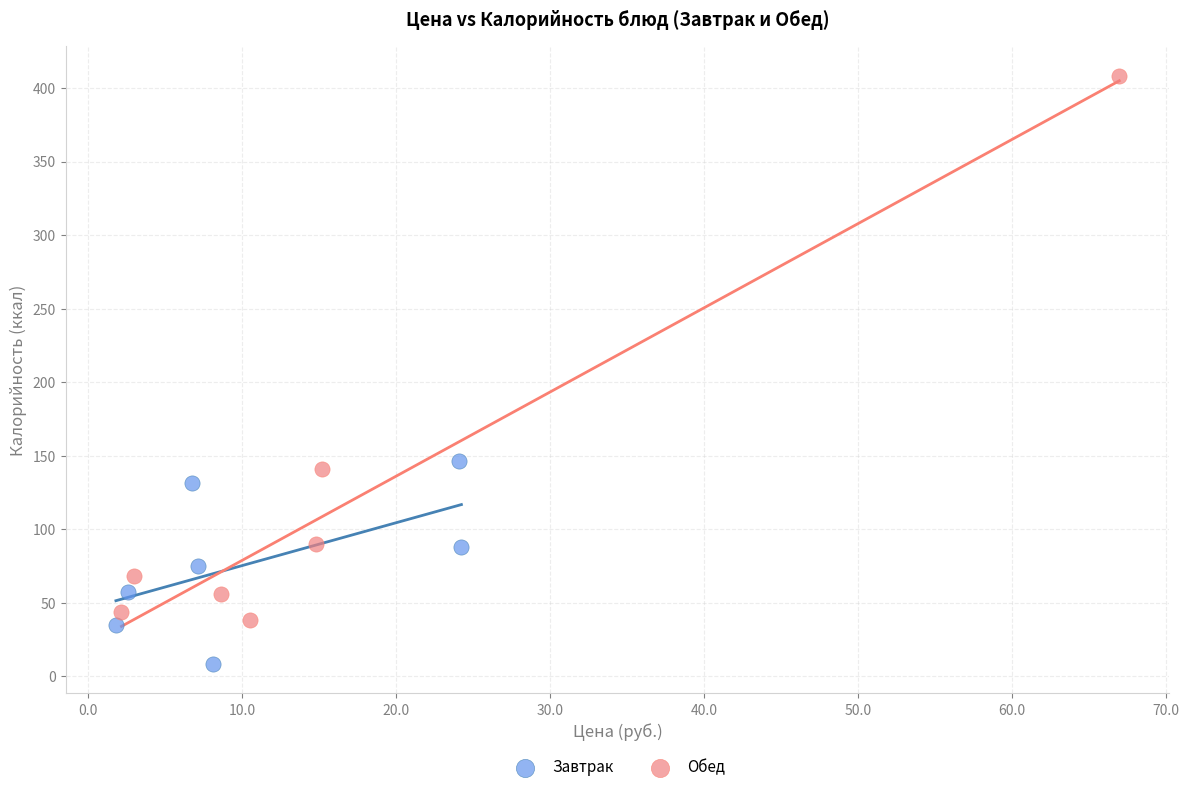

Which series contains the highest Y value?

Обед